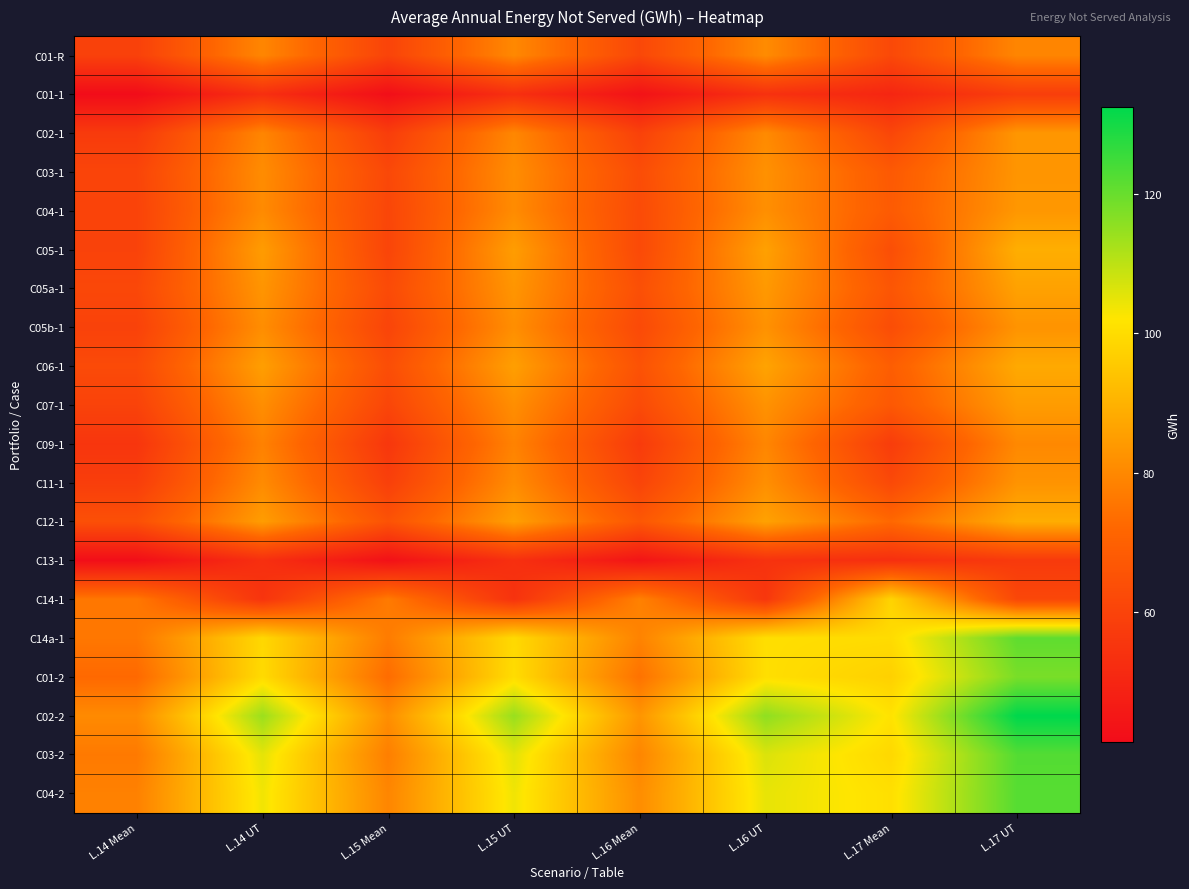

What is the minimum value shown in the chart?

41.4